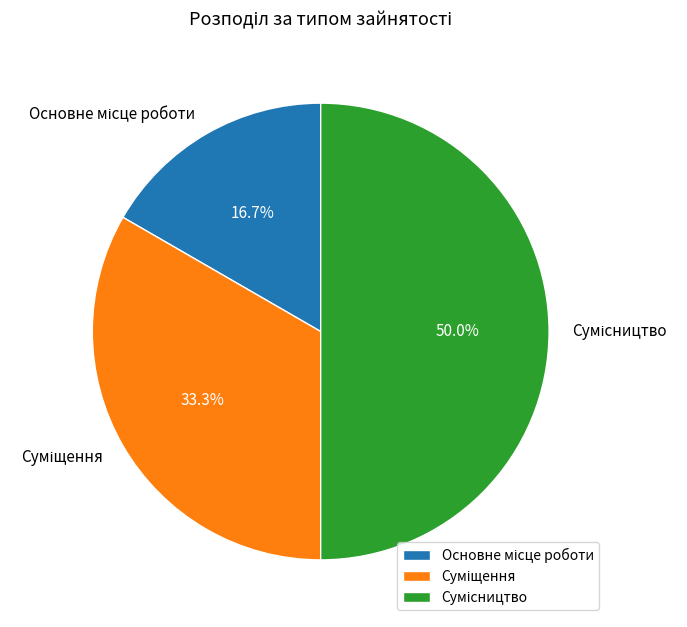

How many segments does this pie chart have?

3